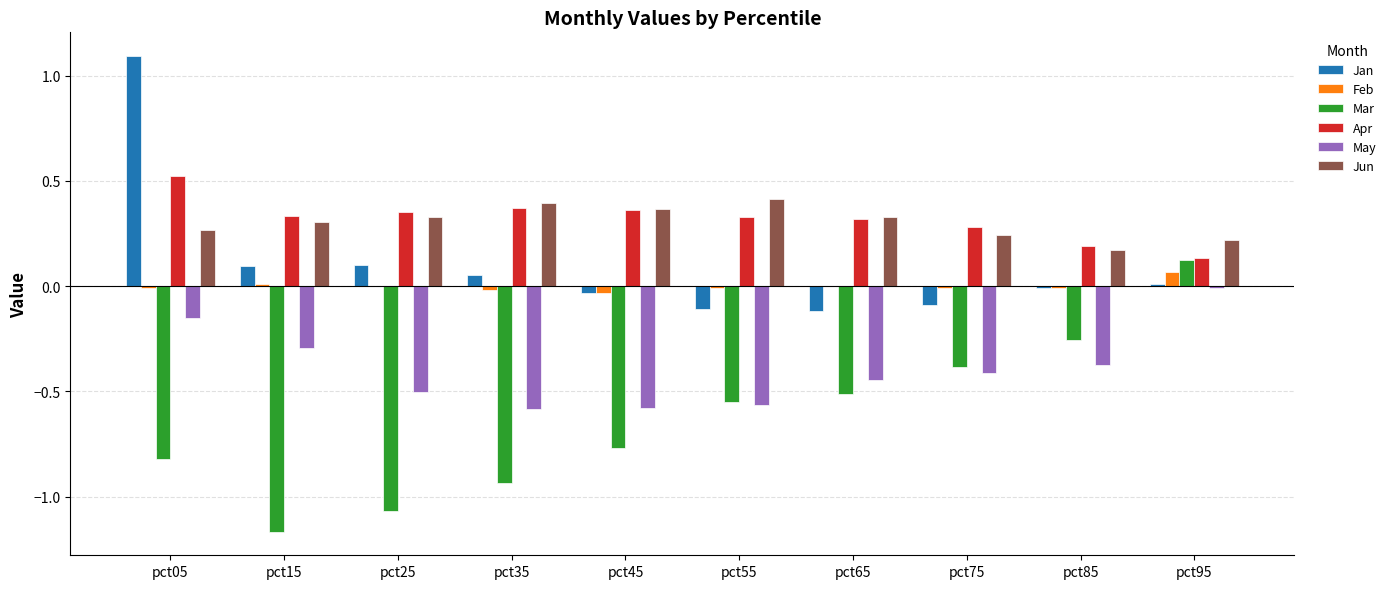

The value of Apr at pct65 is 0.6. True or false?

False